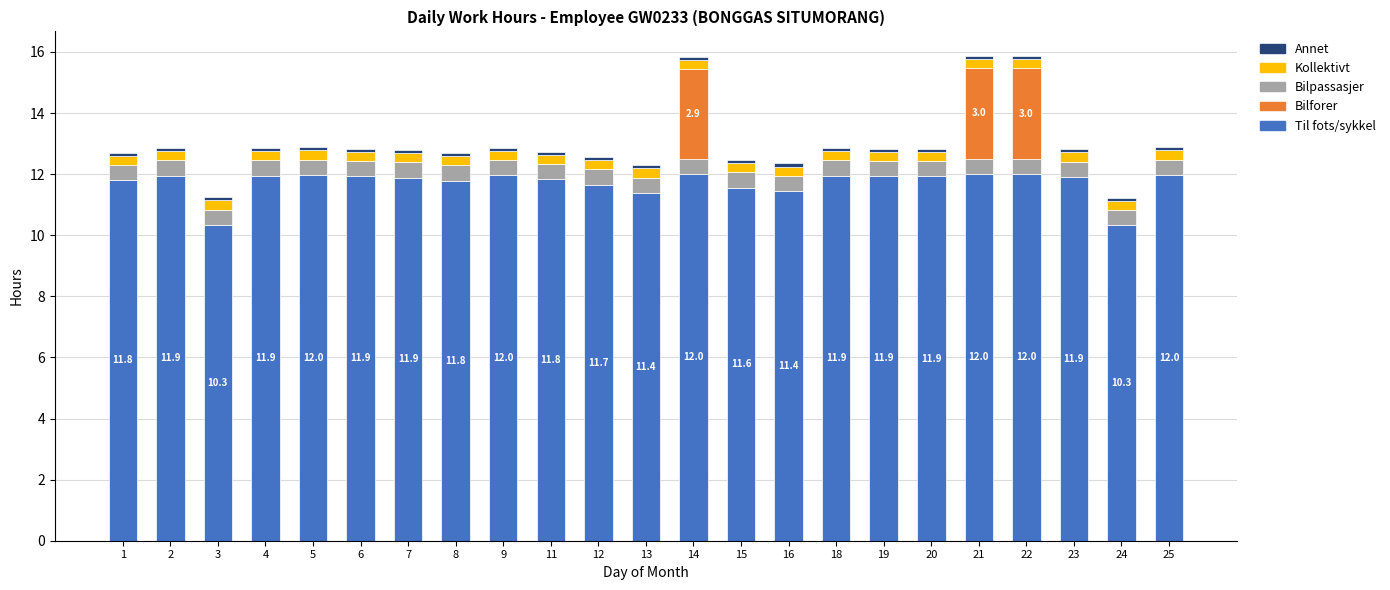

What is the minimum value for Annet?

0.1